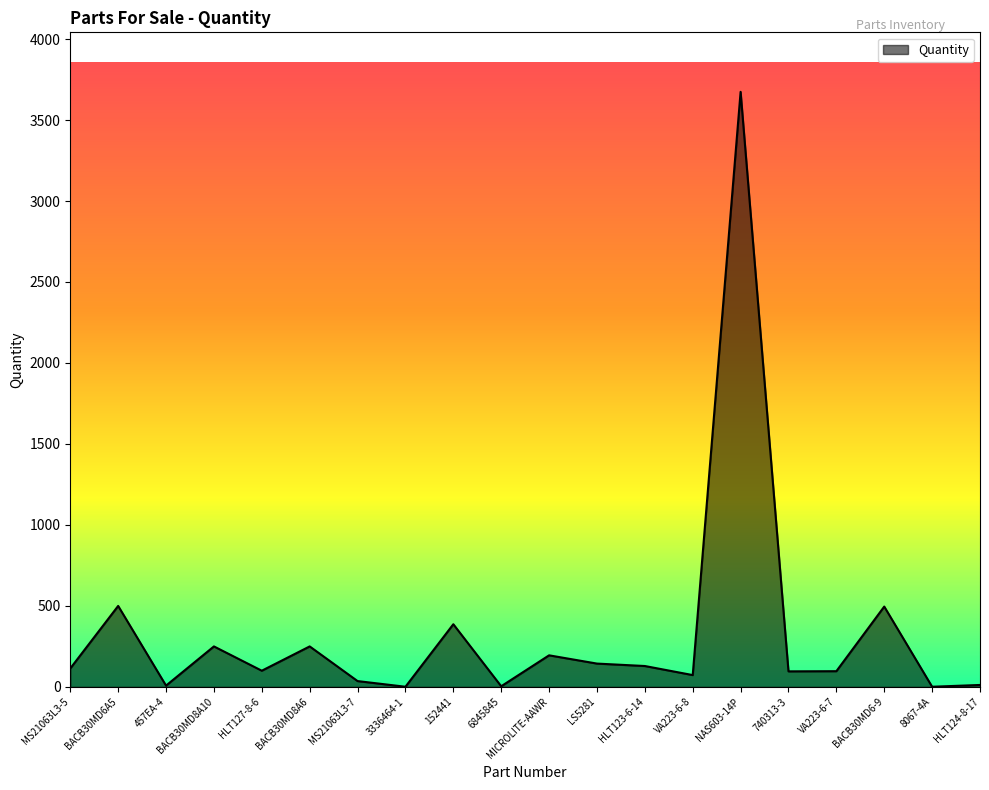

Between NAS603-14P and HLT123-6-14, which is larger?

NAS603-14P